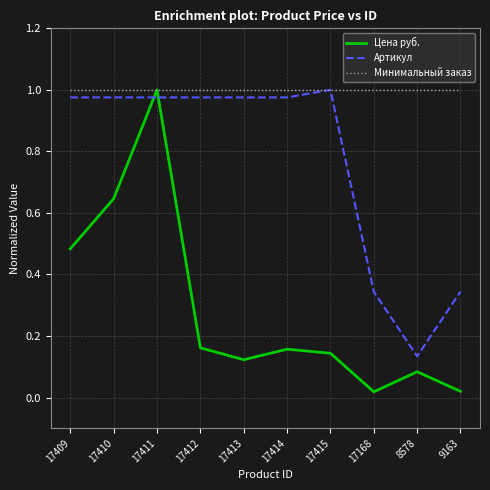

How many times do Цена руб. and Артикул cross each other?

2